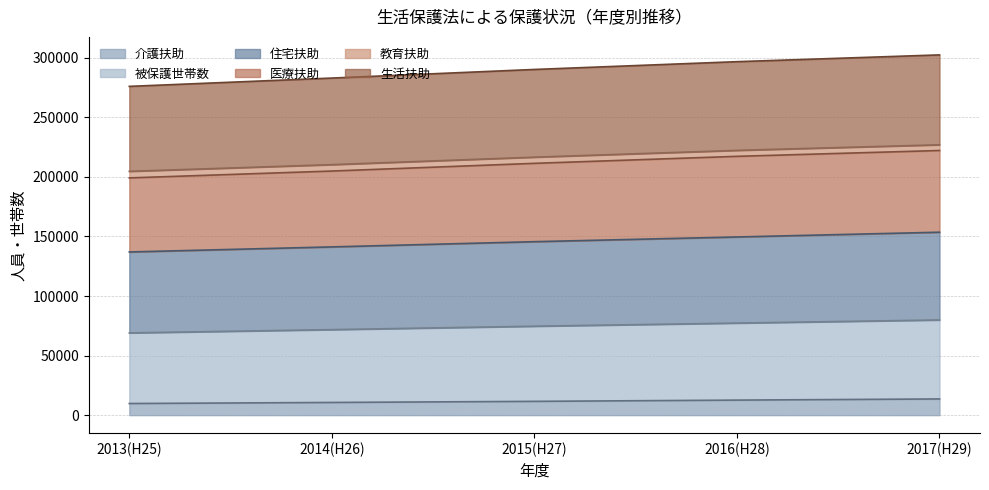

Which series has the widest spread of values?

被保護世帯数